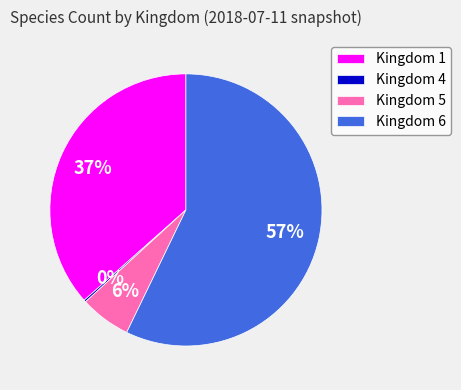

Is it true that Kingdom 1 is 26% of the pie?

False